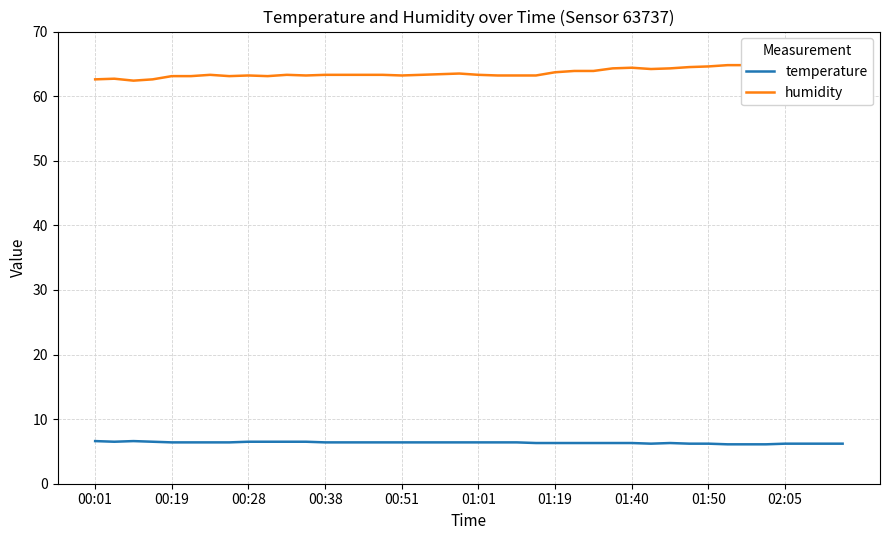

True or false: humidity has a value of 63.9 at 26.

True